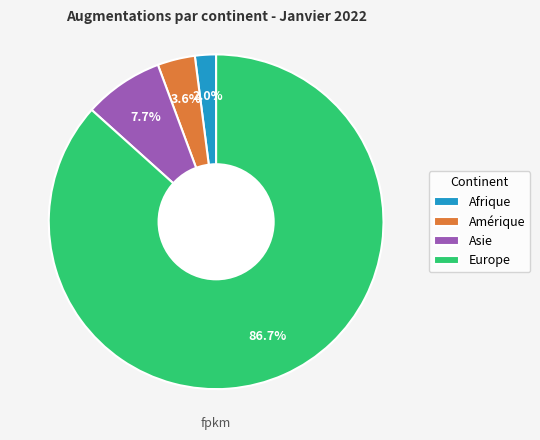

Is there any slice that represents more than half of the pie?

Yes